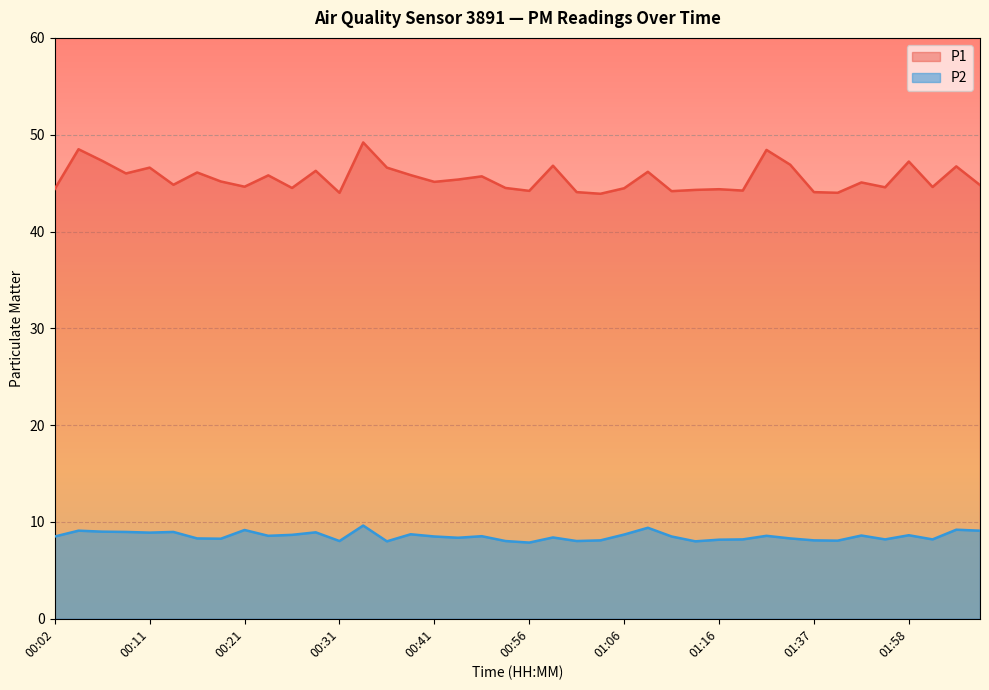

At which label does P2 first exceed 8?

00:02